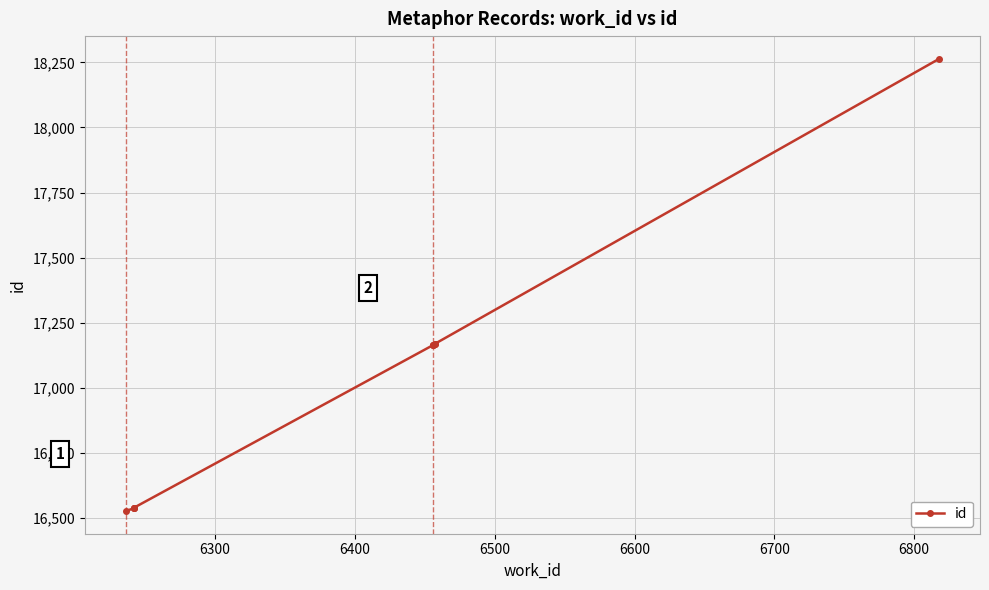

Reading right to left, what are all the values shown in this chart?

18264	17168	17167	17166	17165	17164	16539	16538	16537	16526